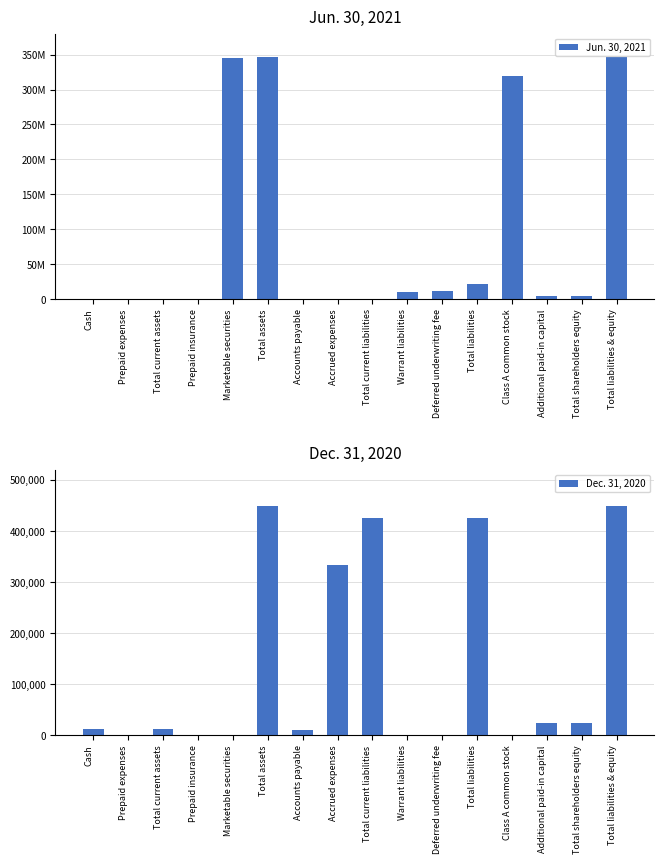

The Dec. 31, 2020 series shows 24137 at Additional paid-in capital. True or false?

True